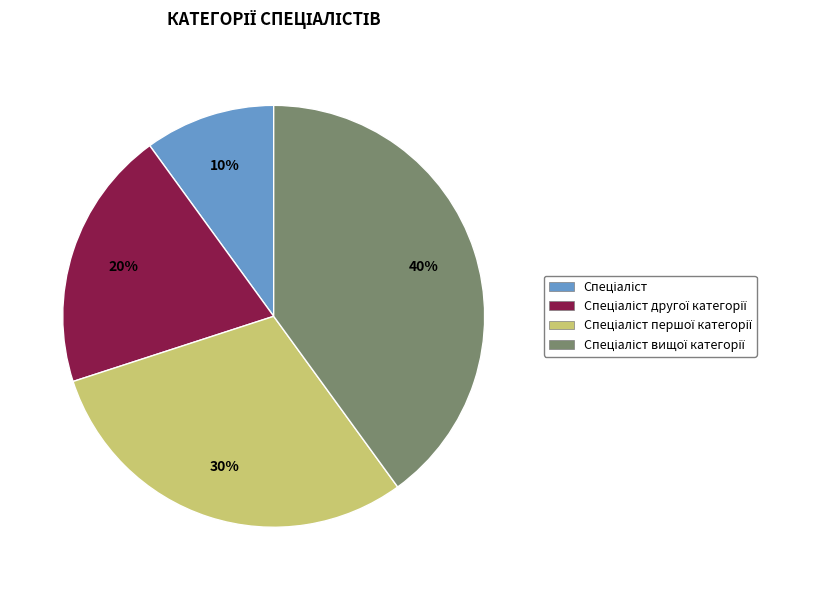

To the nearest percent, what is the average slice percentage?

25%